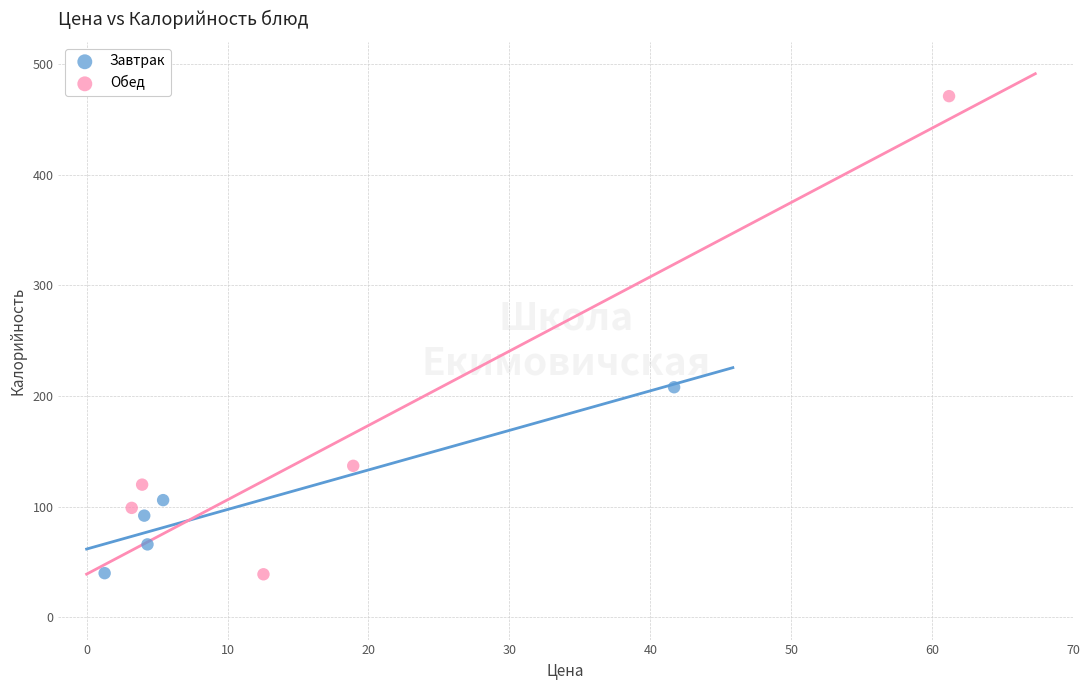

Which series reaches the maximum Y coordinate?

Обед